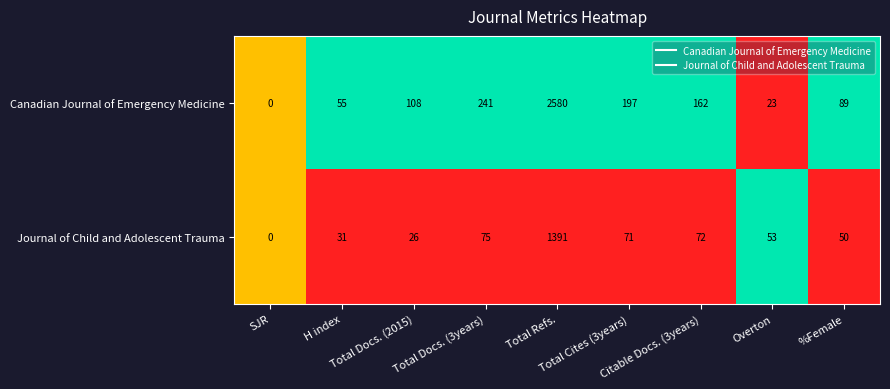

What is the difference between the maximum and second lowest values in the Canadian Journal of Emergency Medicine series?

2557